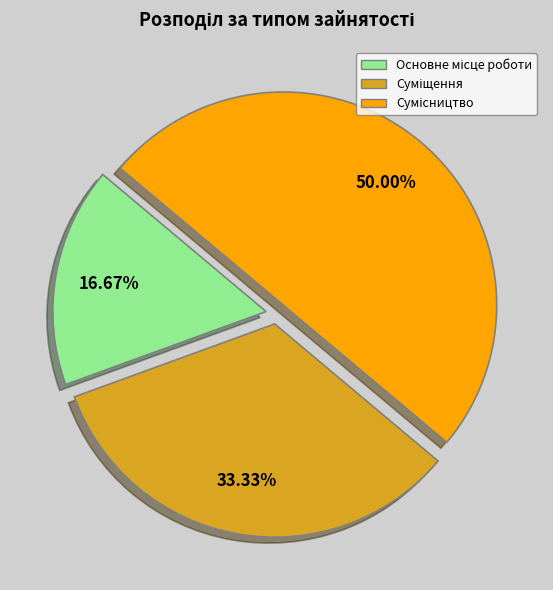

Is there any slice that represents more than half of the pie?

No